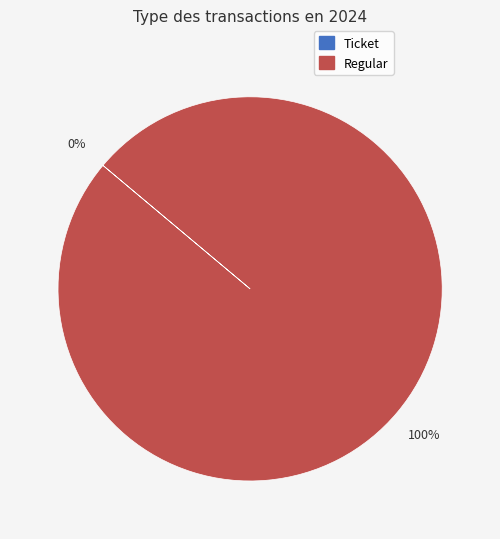

Count the number of slices in the pie.

2